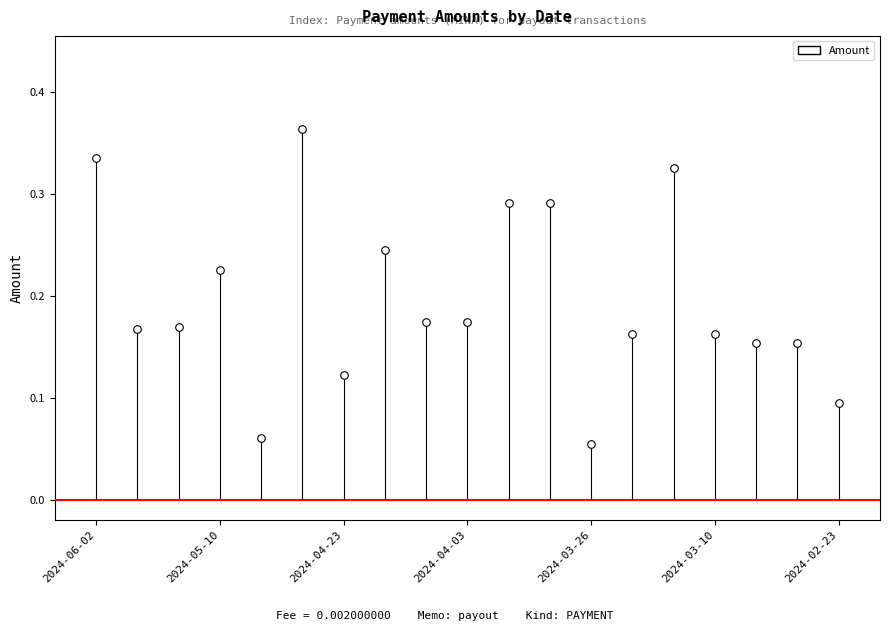

How many data points are displayed?

19